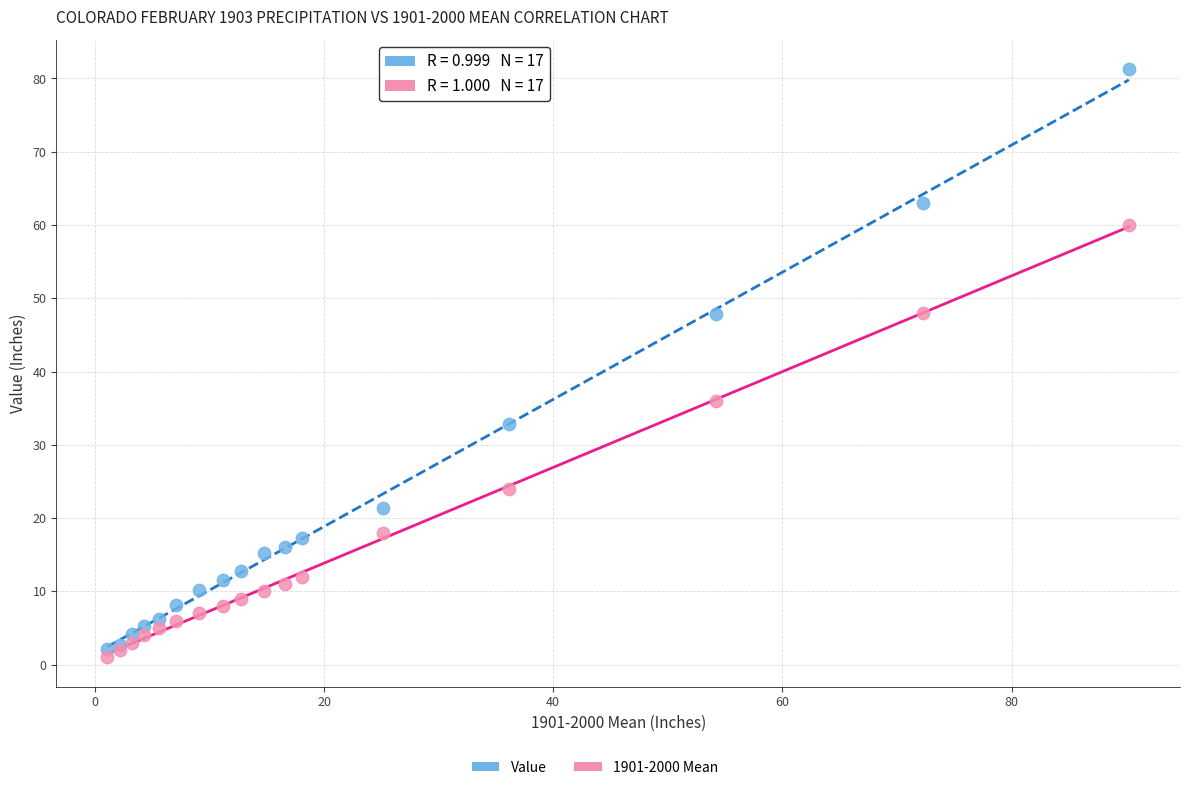

Across all series, what Y value is closest to 41?

36.0